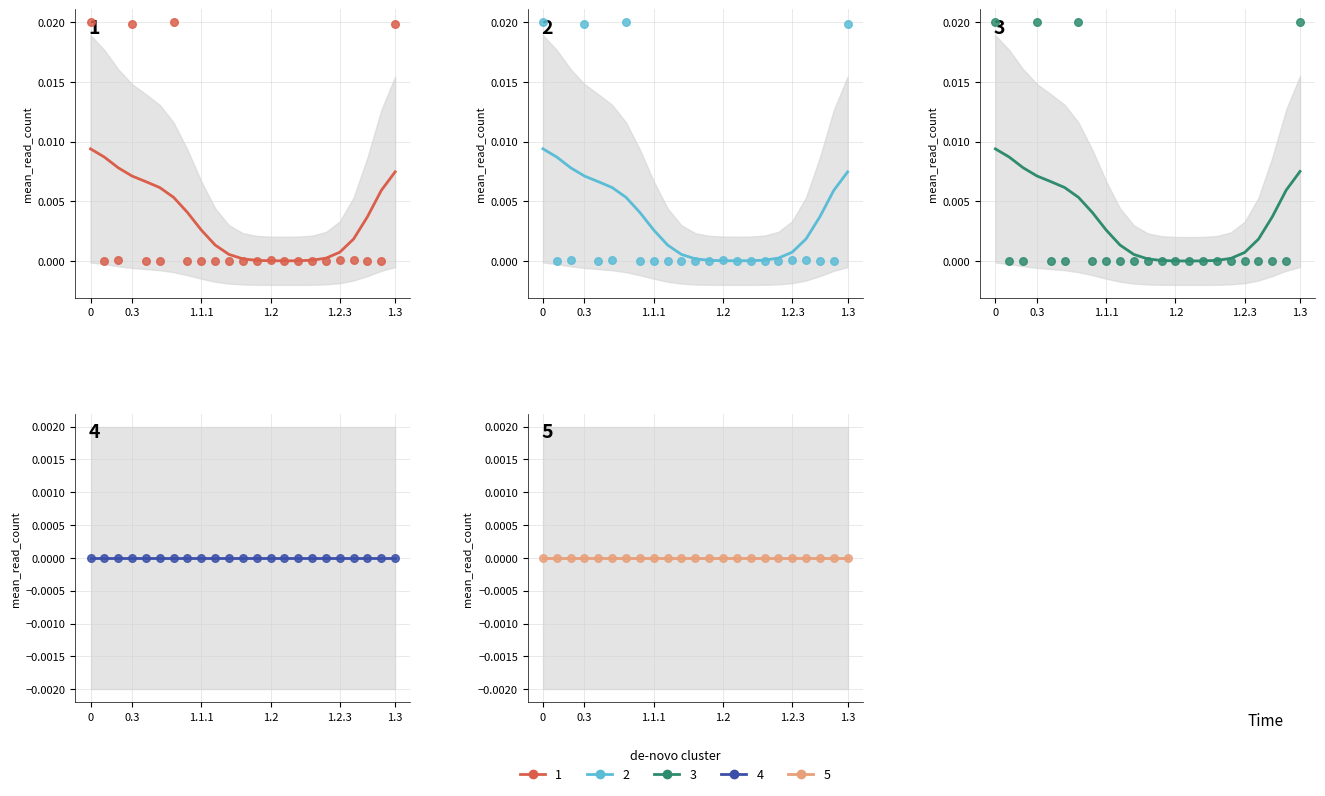

Is the value of 1 at 0.1 greater than the value of 2 at 0.4?

No